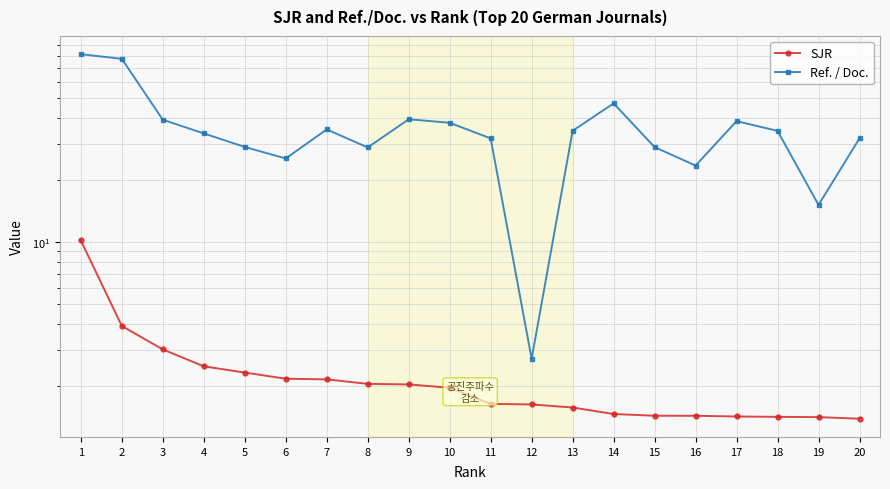

What is the sum of all SJR values?

47.1